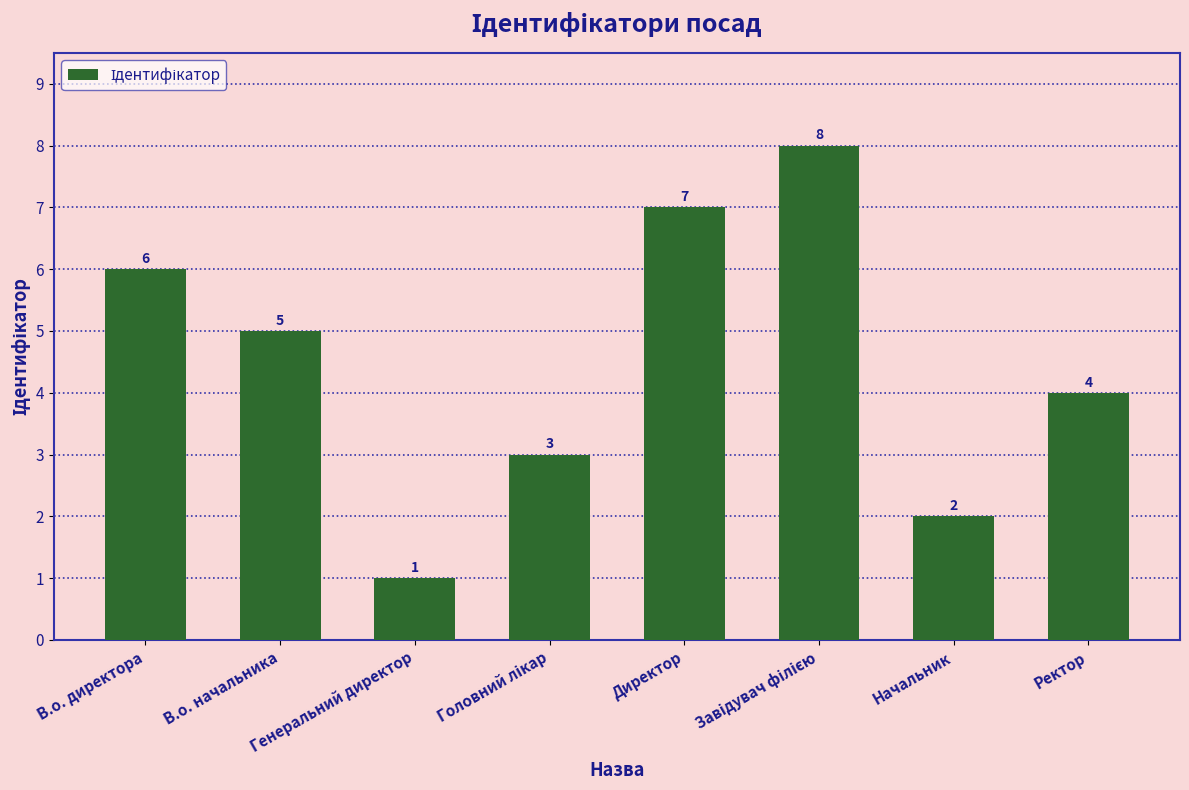

How many distinct data groups are displayed?

1